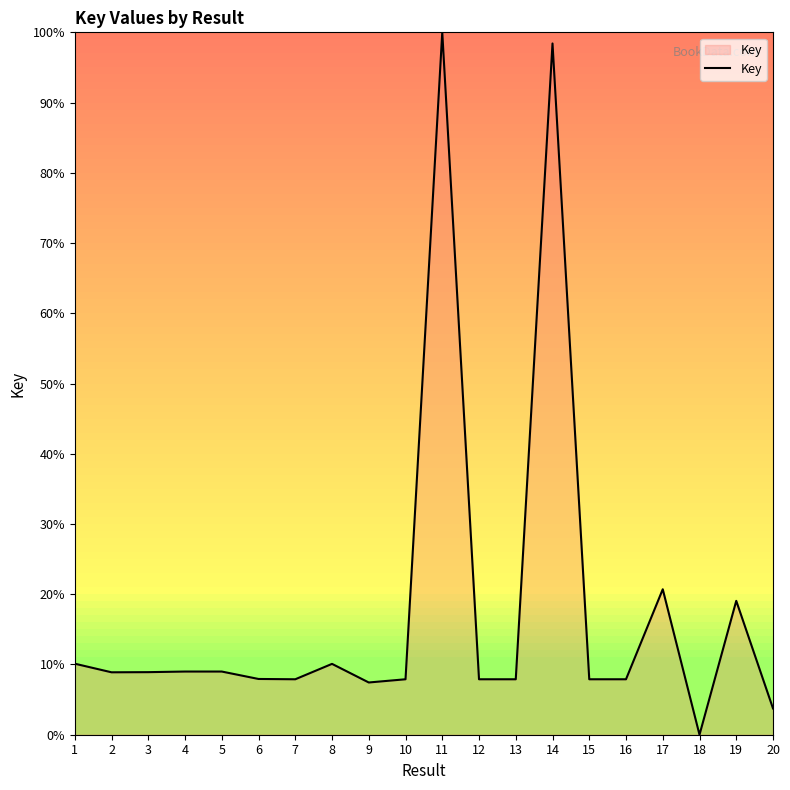

Is it true that the value at 14 is 98.4?

True